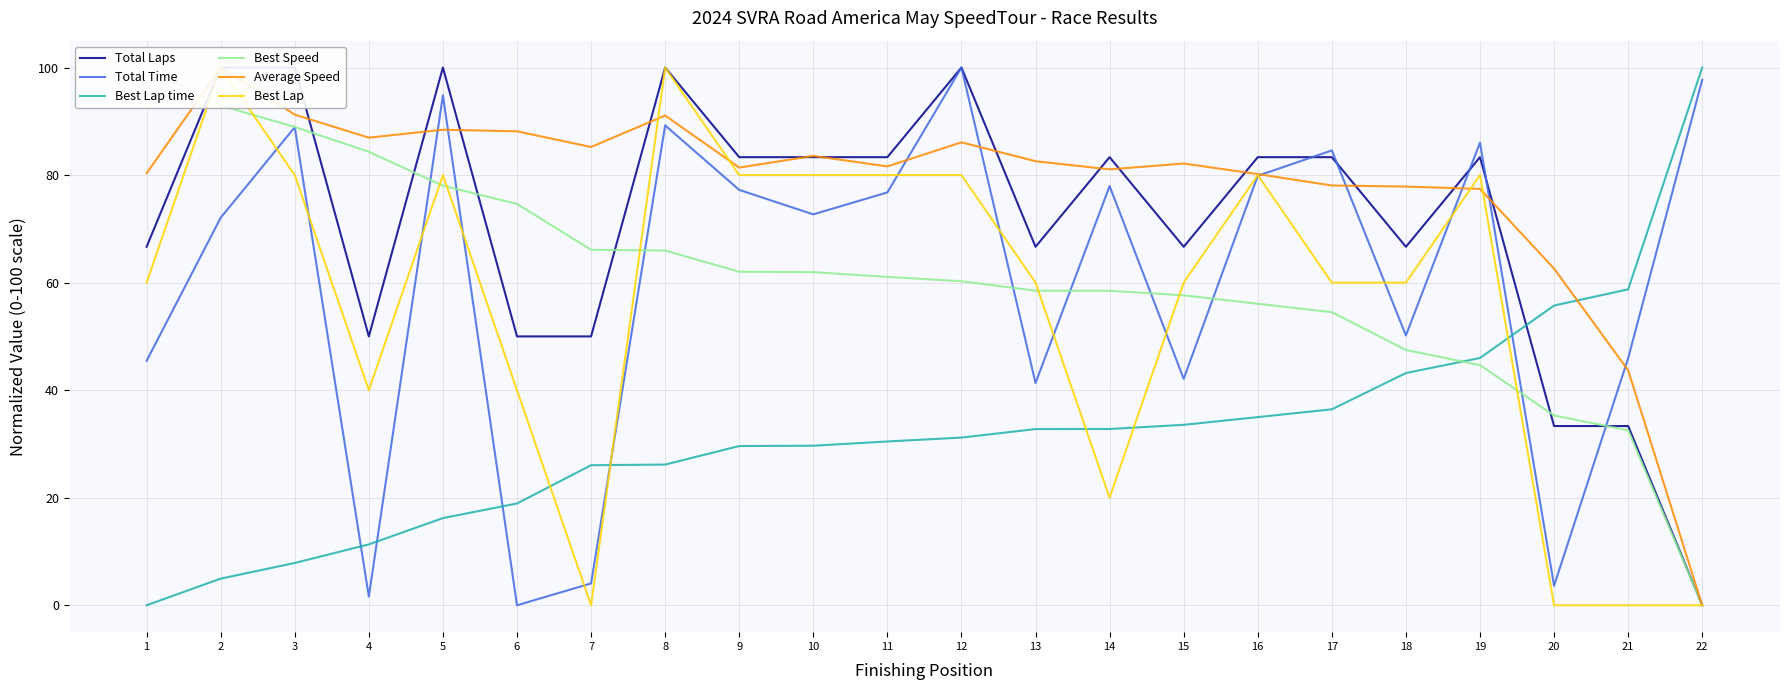

Where is the first local minimum for Average Speed?

4